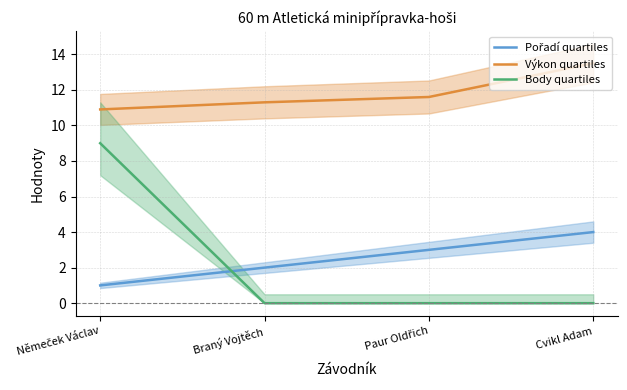

What are all the series names shown in the legend?

Pořadí quartiles, Výkon quartiles, Body quartiles